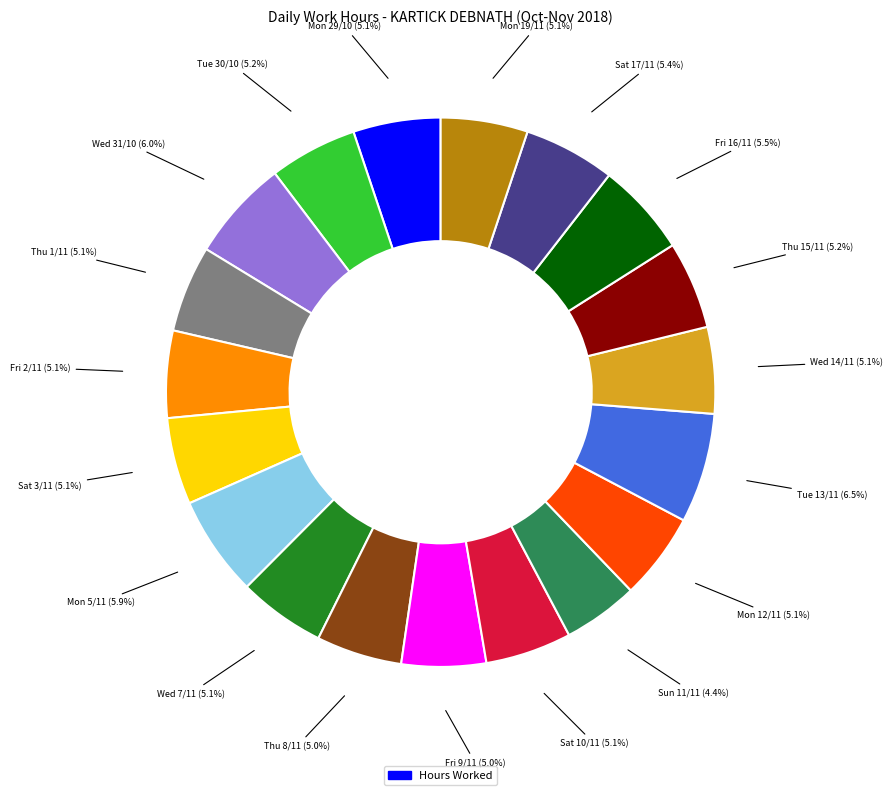

Is there a majority slice in this chart?

No